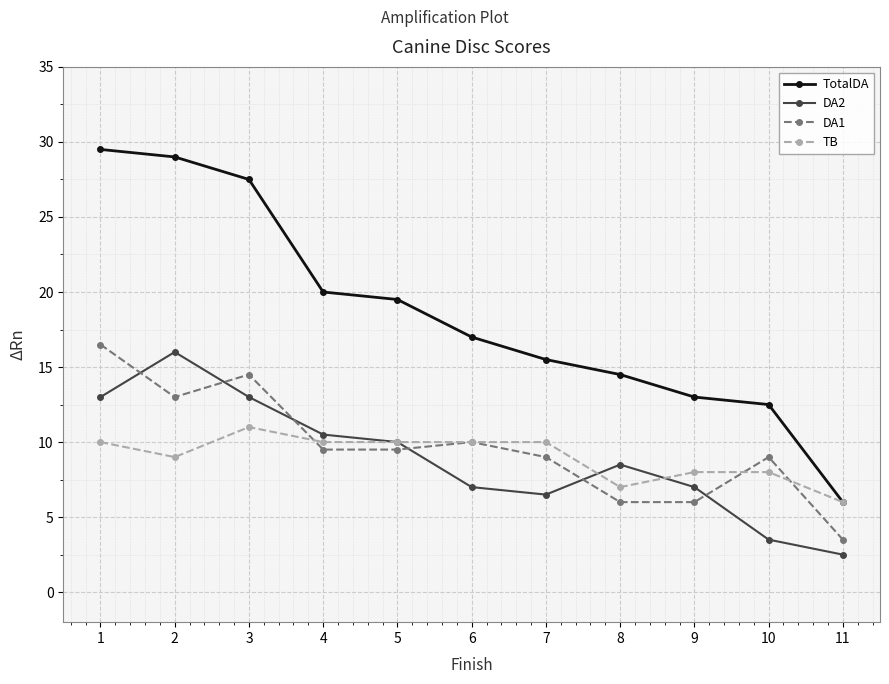

What is the difference between the maximum and minimum values in the TB series?

5.0